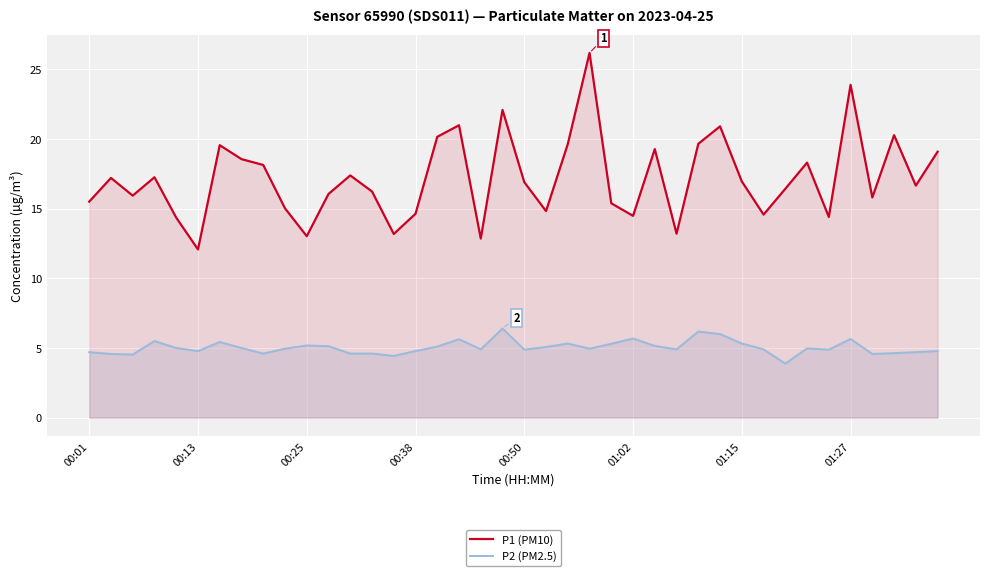

Reading left to right, what are all the values shown in this chart?

P1 (PM10): 15.5	17.2	15.9	17.2	14.3	12.1	19.6	18.6	18.1	15.0	13.0	16.1	17.4	16.2	13.2	14.6	20.1	21.0	12.8	22.1	16.9	14.8	19.6	26.2	15.4	14.5	19.3	13.2	19.6	20.9	16.9	14.6	16.4	18.3	14.4	23.9	15.8	20.3	16.6	19.1
P2 (PM2.5): 4.7	4.6	4.5	5.5	5.0	4.8	5.4	5.0	4.6	5.0	5.2	5.1	4.6	4.6	4.4	4.8	5.1	5.6	4.9	6.4	4.9	5.1	5.3	5.0	5.3	5.7	5.2	4.9	6.2	6.0	5.3	4.9	3.9	5.0	4.9	5.7	4.6	4.6	4.7	4.8